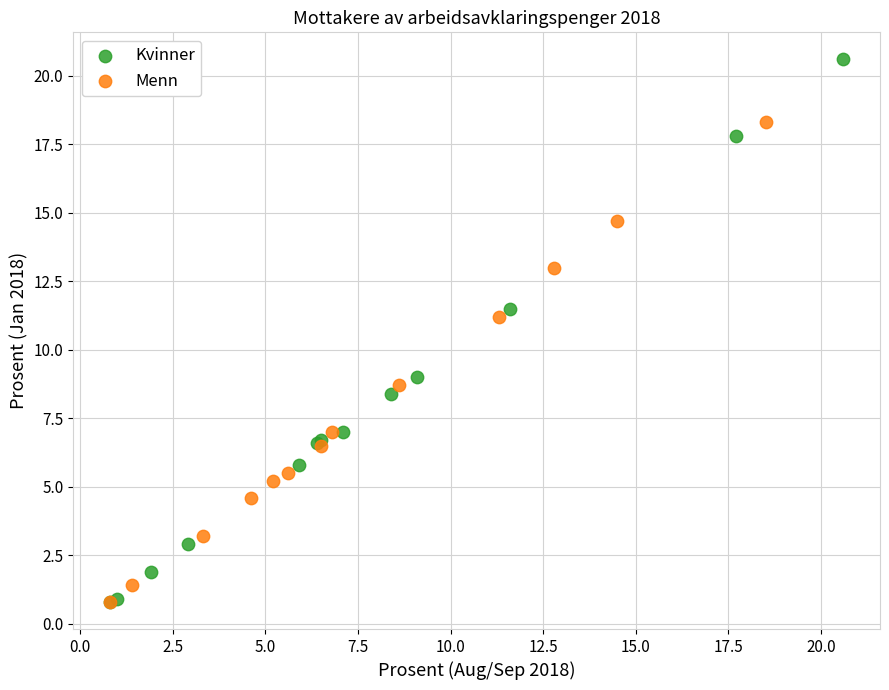

What are all the series names shown in the legend?

Kvinner, Menn